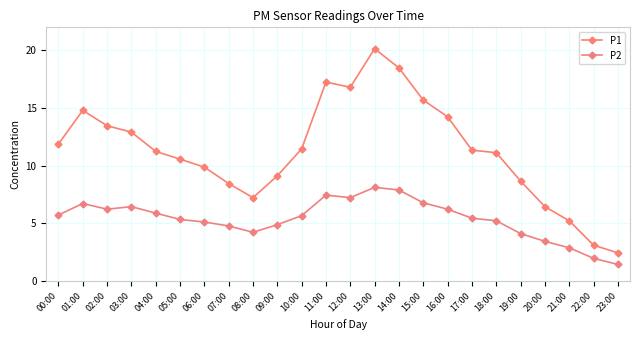

The value of P1 at 13:00 is 13.8. True or false?

False